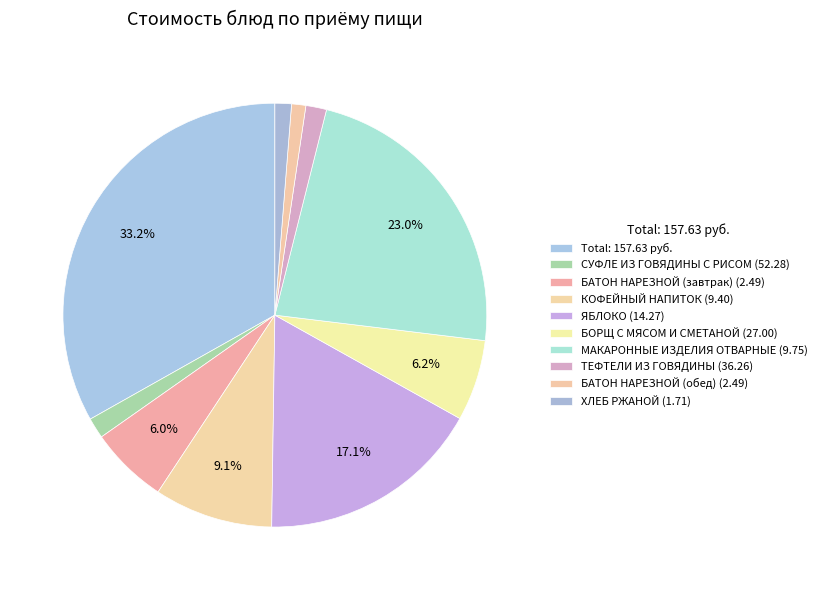

How many slices are in this pie chart?

10